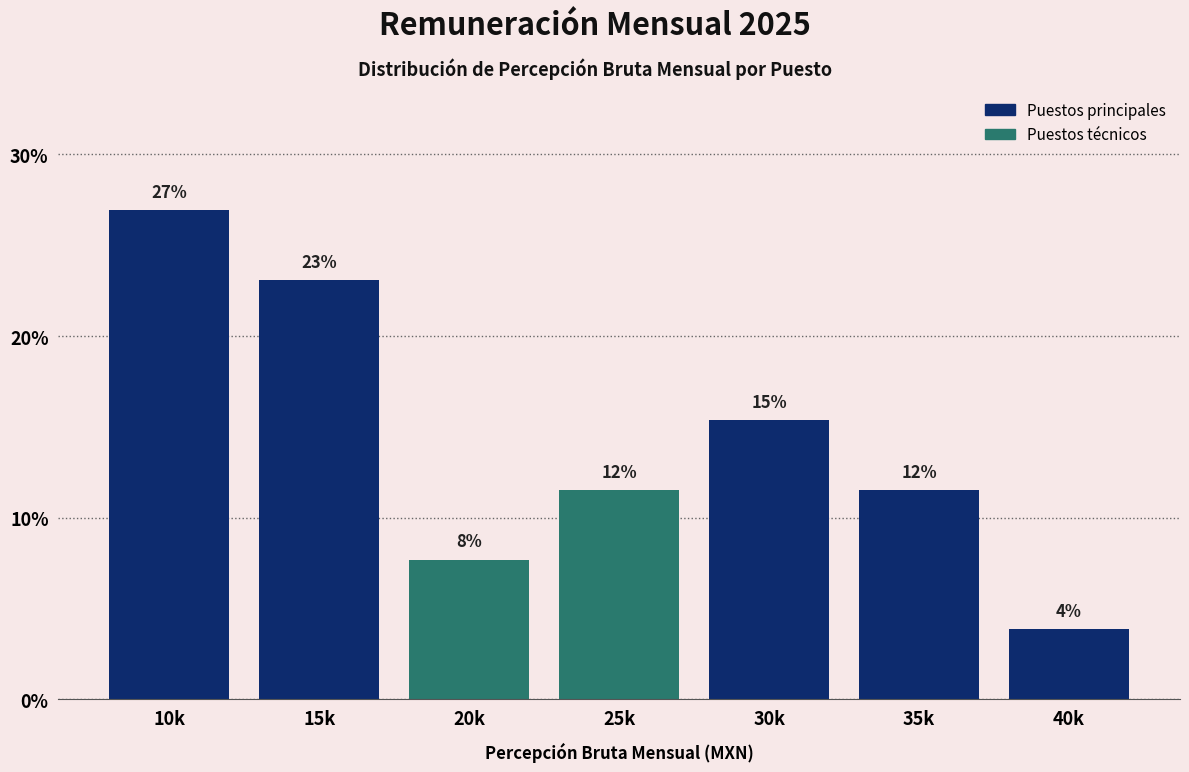

How many bars are there in total?

7